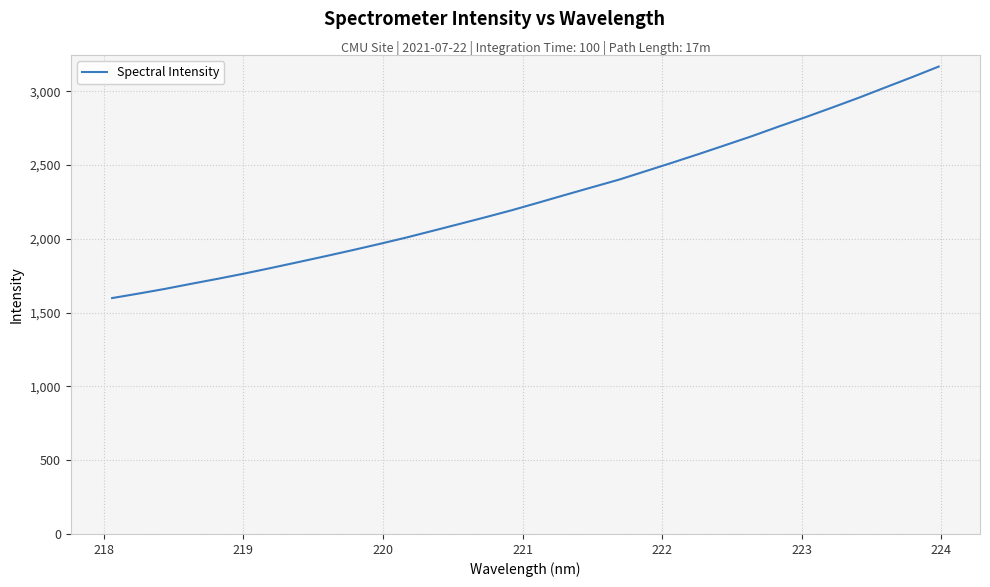

What is the average value?

2277.7